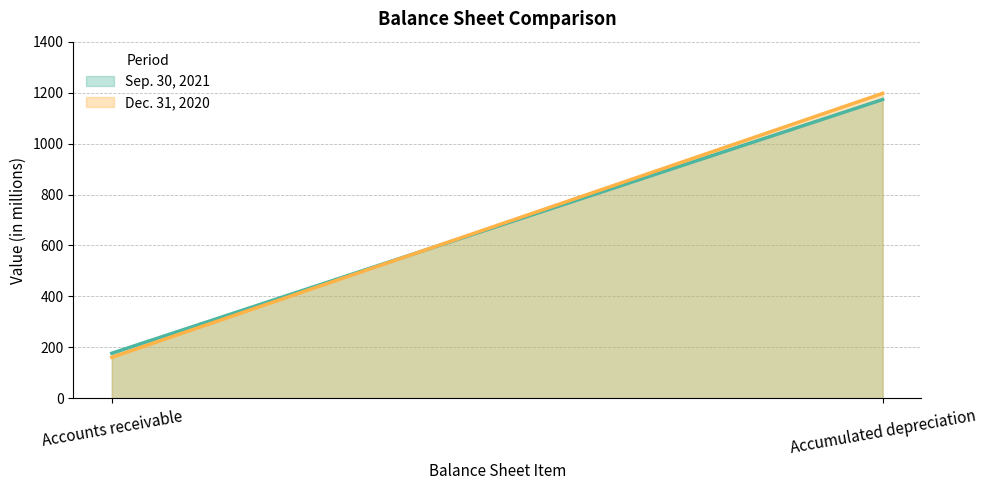

How many Sep. 30, 2021 (line) values are between 177 and 1173?

2